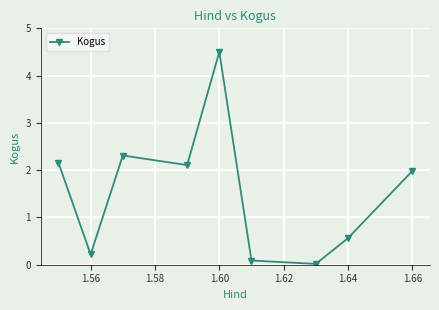

How many interior local peaks (higher than both neighbors) does the data have?

2